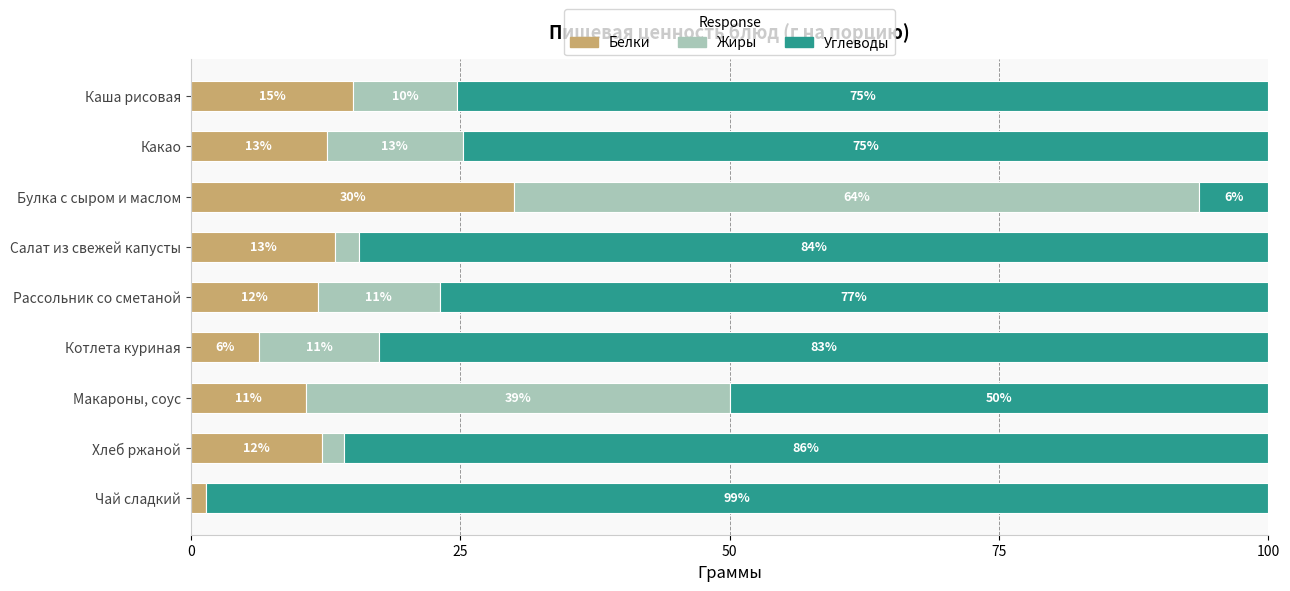

At how many categories does at least one series exceed 49?

9